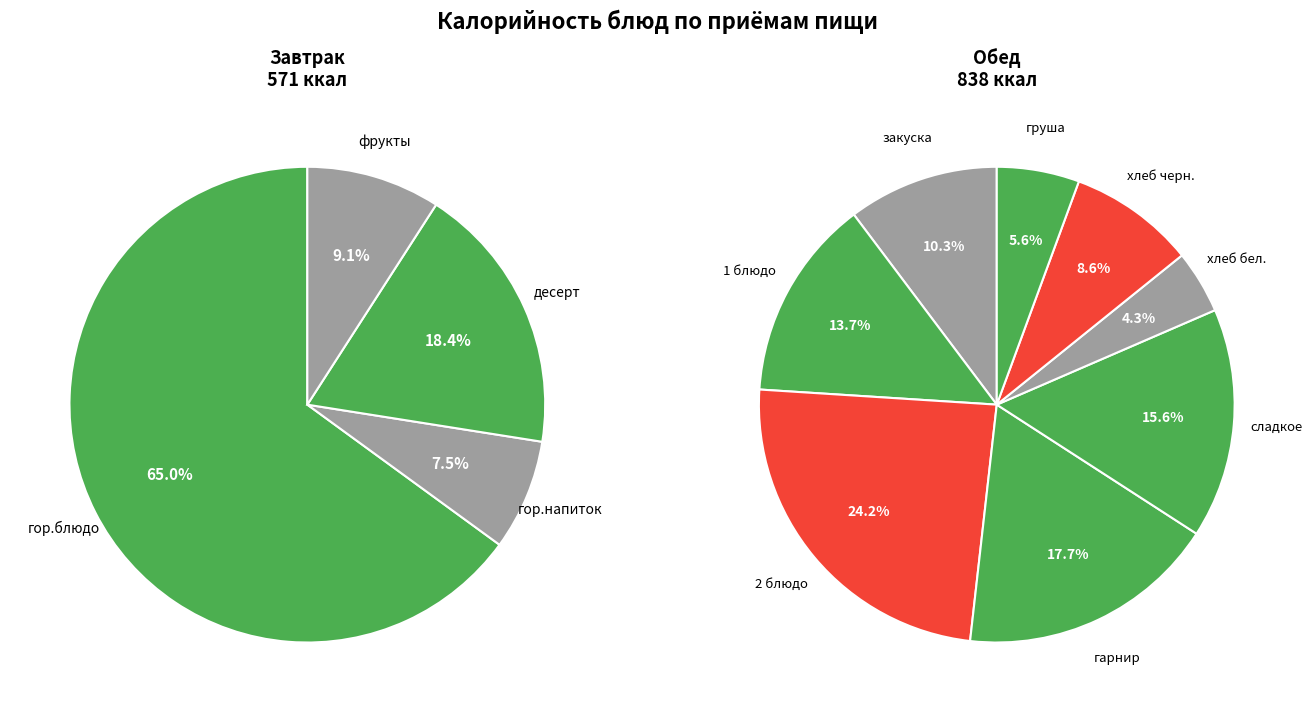

Does гор.напиток account for over 50% of the chart?

No